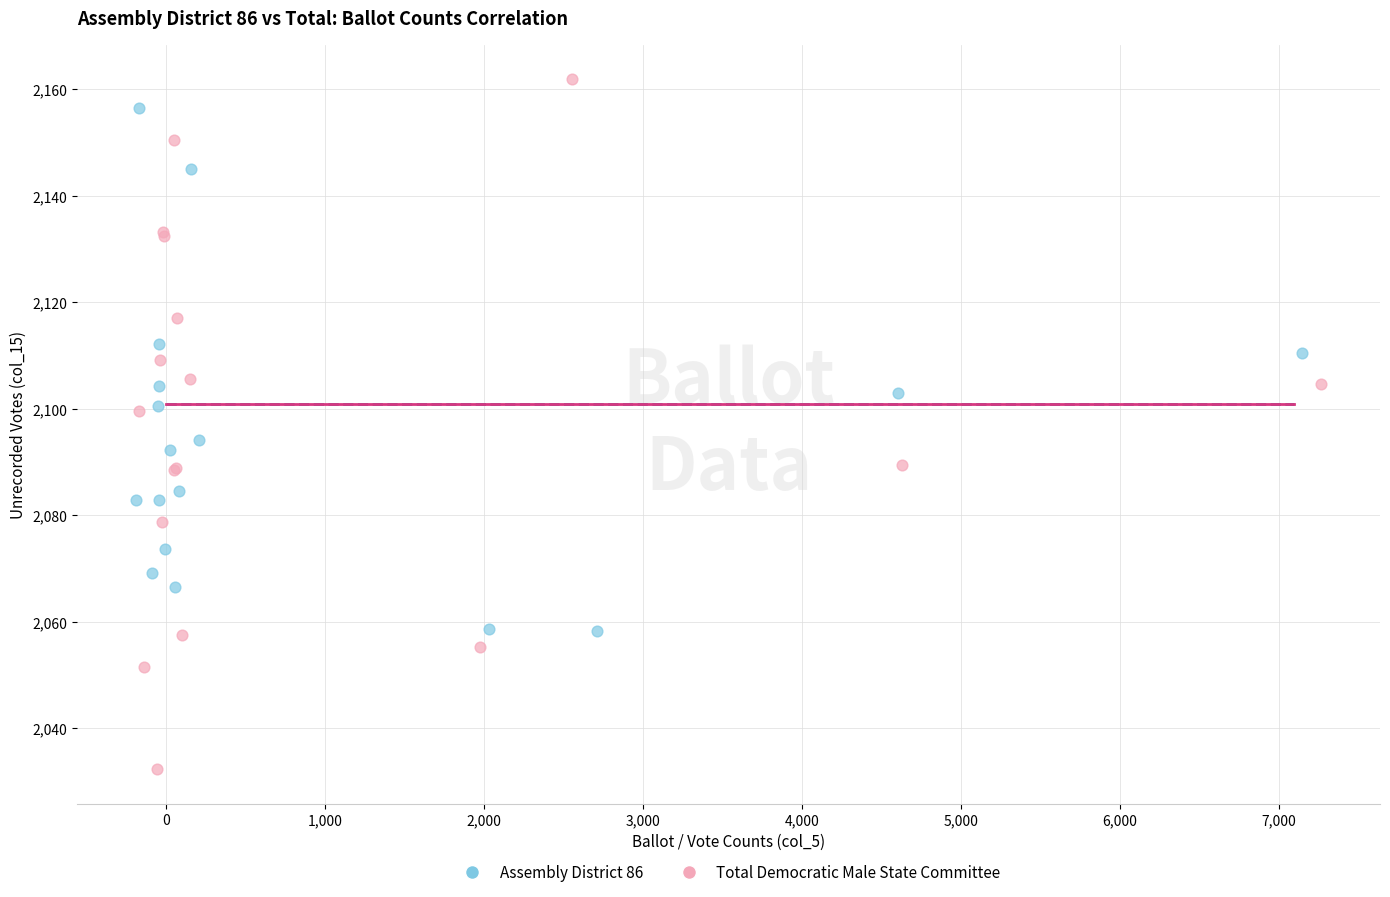

Which series contains the highest Y value?

Total Democratic Male State Committee